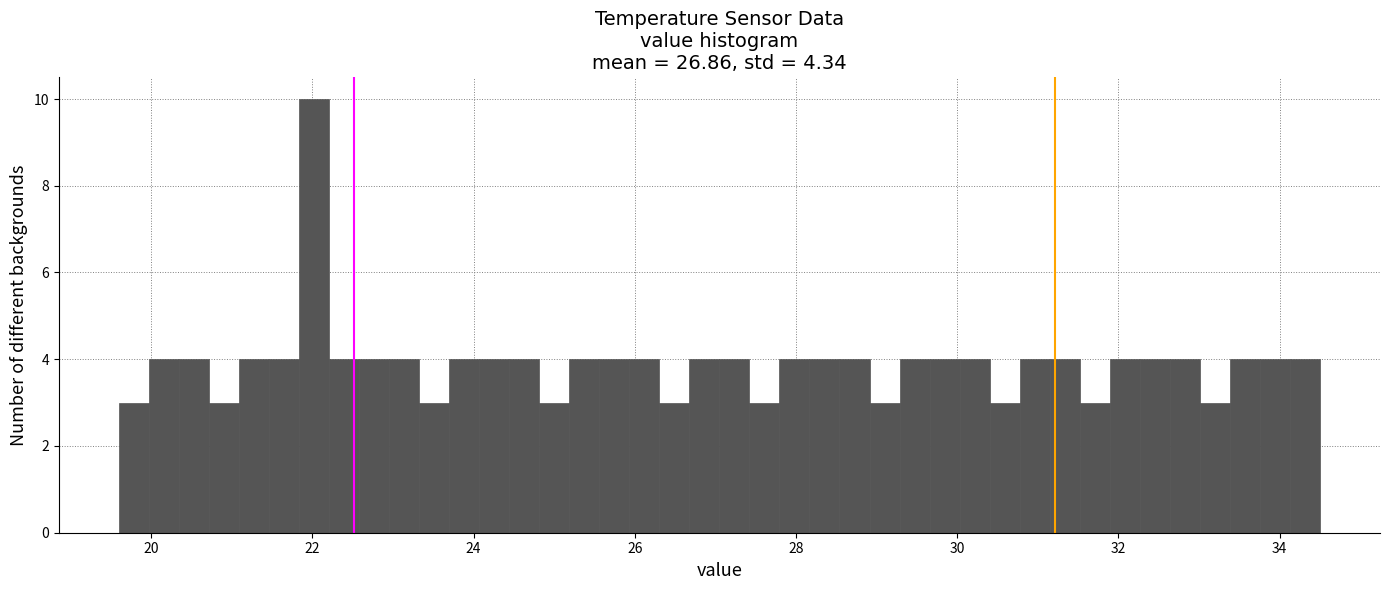

Read against the x-axis, roughly where is the centre of the tallest bar?

22.0